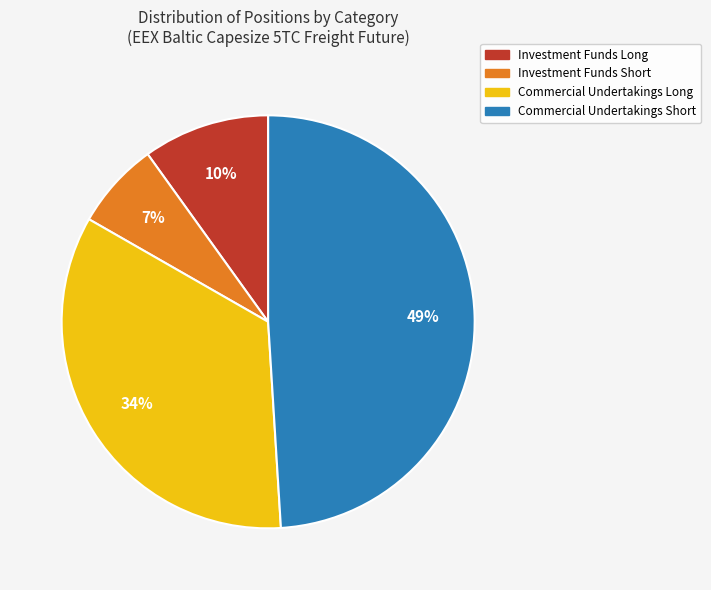

To the nearest percent, what is the average slice percentage?

25%